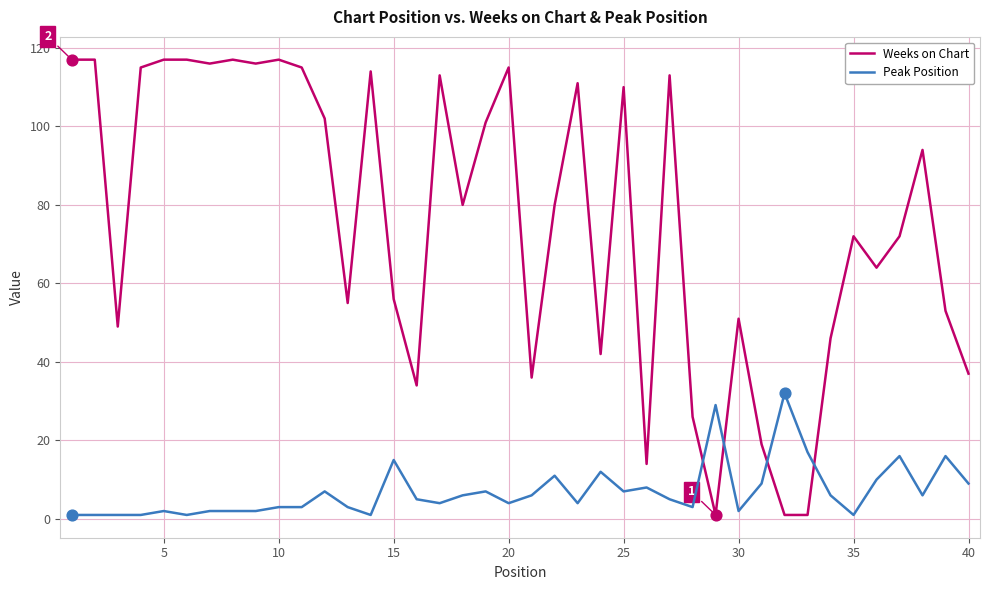

Which series has the largest total across all categories?

Weeks on Chart